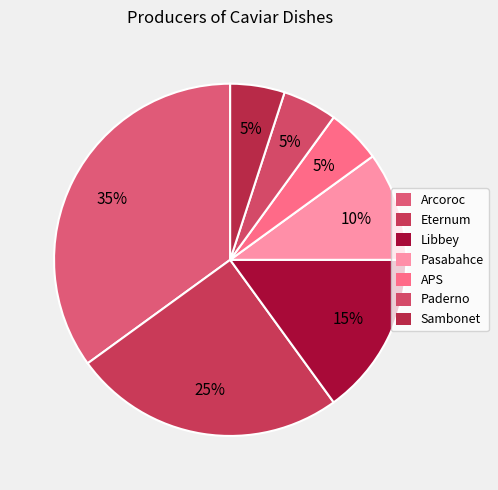

How many segments does this pie chart have?

7